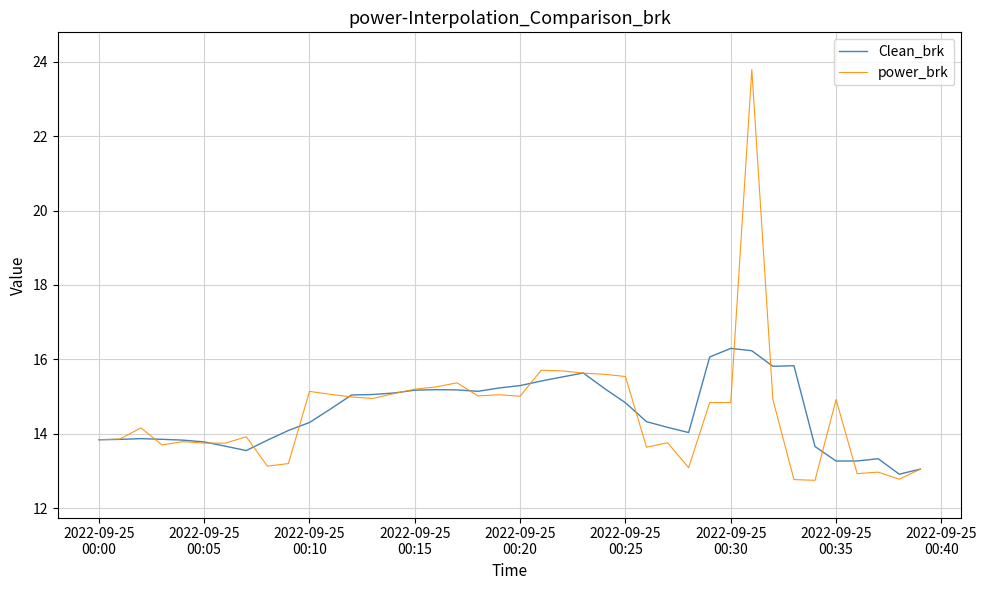

Rank the series by their maximum value, from lowest to highest.

Clean_brk, power_brk